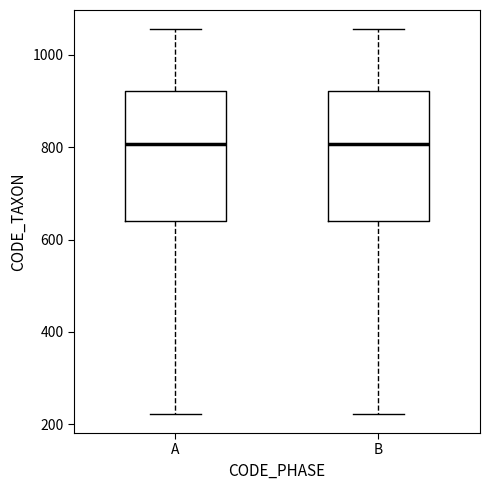

Reading left to right, read every box against the y-axis: the position of its median line, the range the box covers, and the ends of its whiskers. The values are not printed on the chart, so give them approximately, as read against the axis.

A: median 800, box 640 to 920, whiskers 220 to 1060
B: median 800, box 640 to 920, whiskers 220 to 1060